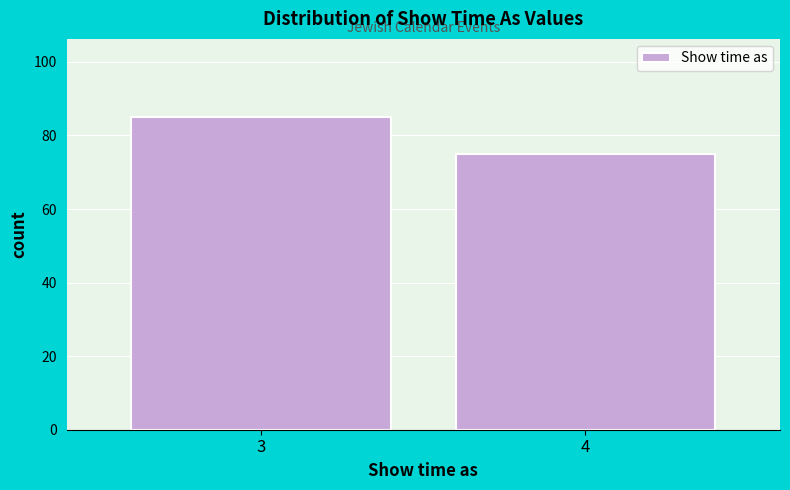

Reading right to left, list all the values displayed in this chart.

75	85